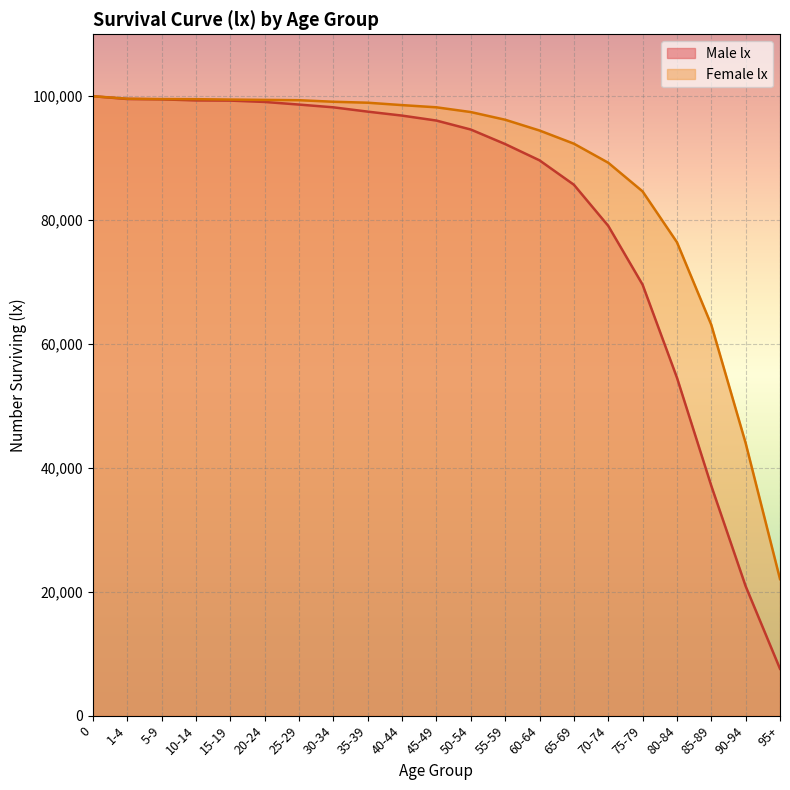

Reading left to right, extract all data points from this chart.

Male lx: 0=100000	1-4=99553	5-9=99494	10-14=99325	15-19=99293	20-24=99076	25-29=98653	30-34=98208	35-39=97512	40-44=96872	45-49=96070	50-54=94622	55-59=92279	60-64=89651	65-69=85715	70-74=79078	75-79=69583	80-84=54574	85-89=37107	90-94=20902	95+=7562
Female lx: 0=100000	1-4=99599	5-9=99541	10-14=99522	15-19=99463	20-24=99410	25-29=99358	30-34=99108	35-39=98952	40-44=98565	45-49=98211	50-54=97444	55-59=96205	60-64=94466	65-69=92340	70-74=89264	75-79=84637	80-84=76433	85-89=63098	90-94=44003	95+=22050